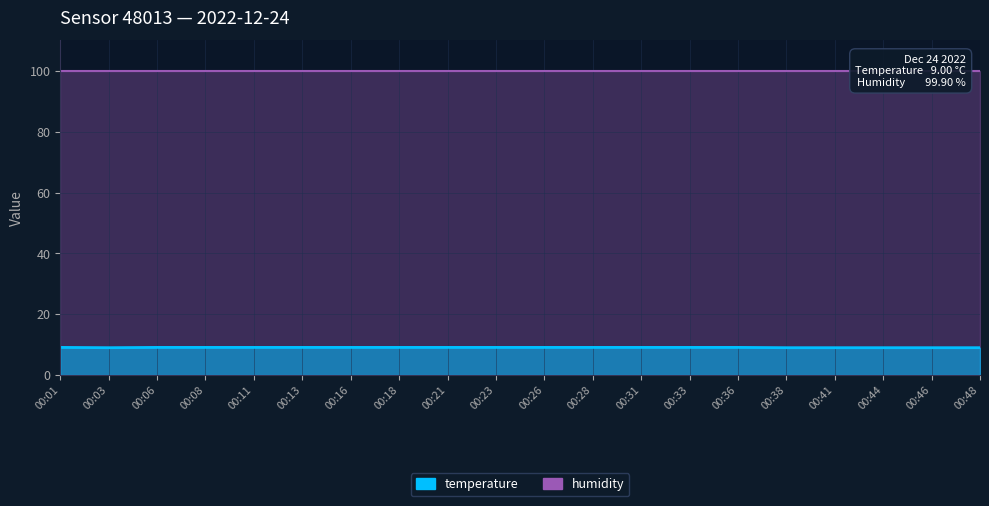

What is the change in value from 00:28 to 00:41?

-0.1